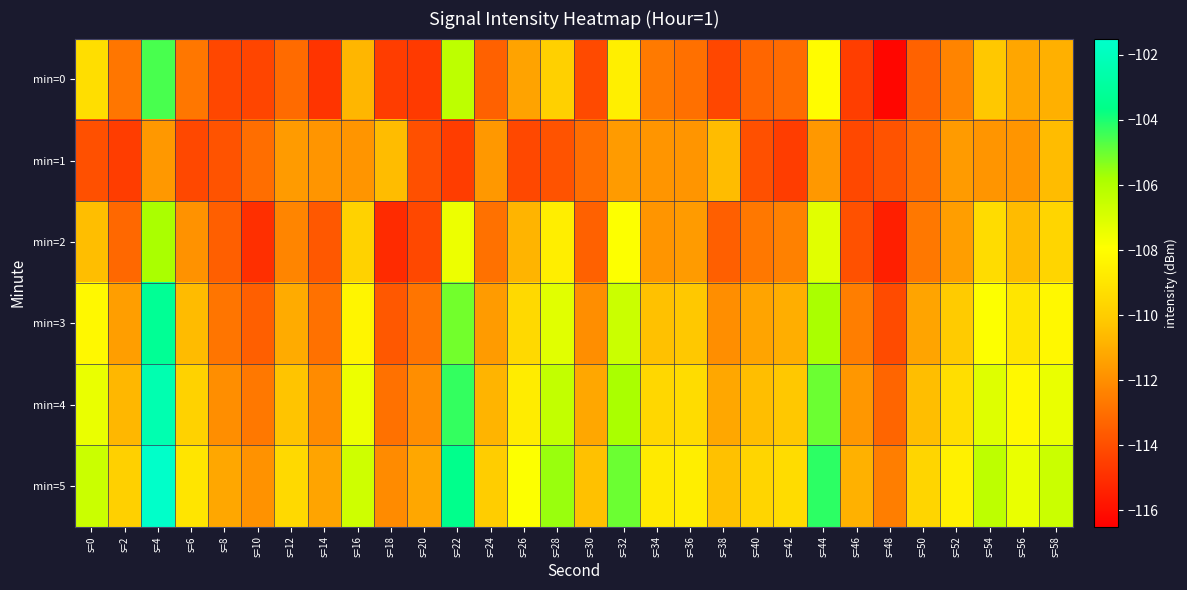

List the series in order of their peak value, highest first.

min=5, min=4, min=3, min=0, min=2, min=1